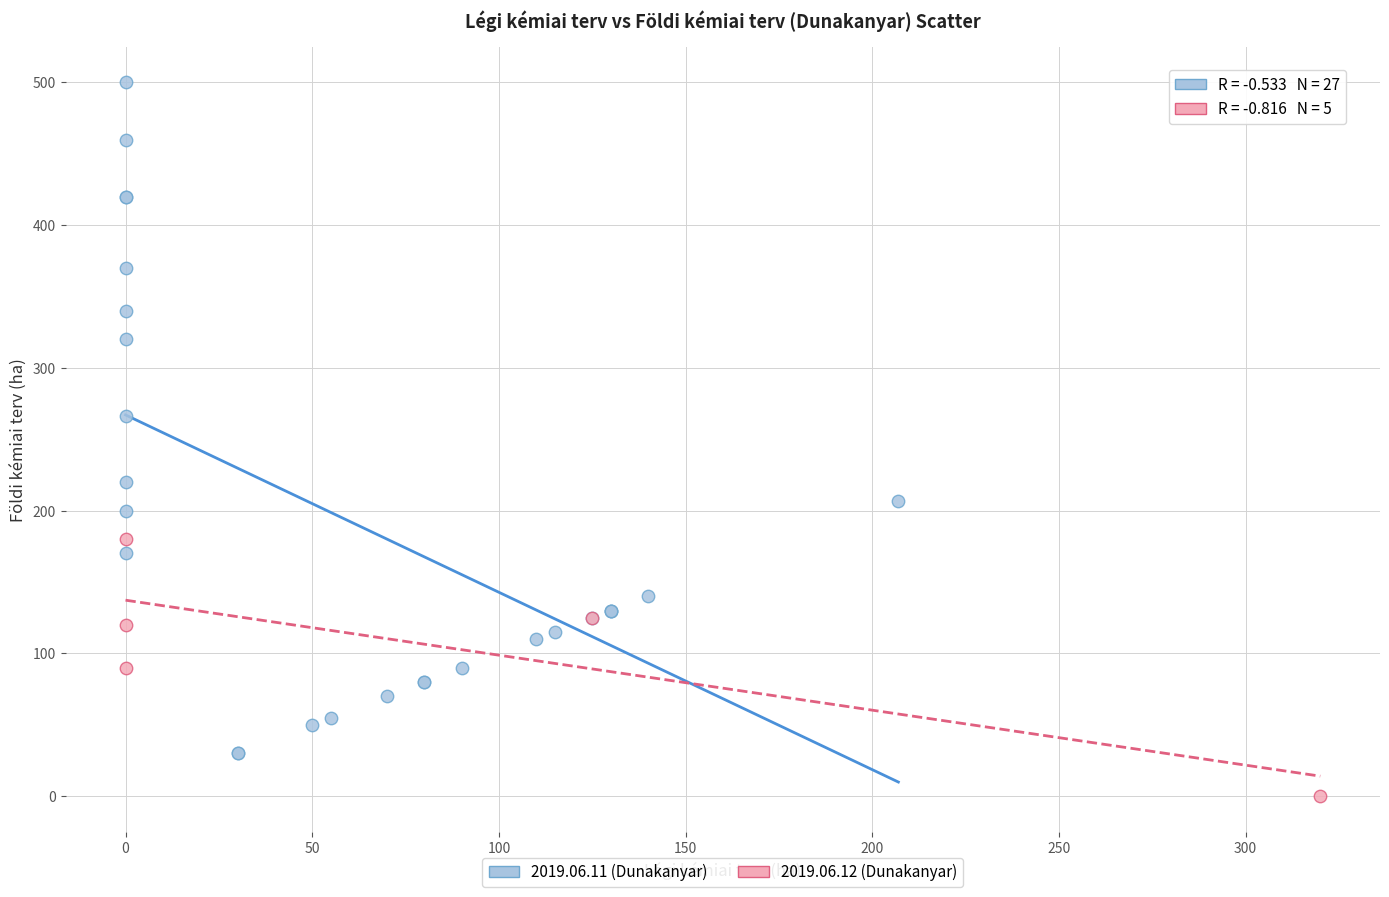

Which series contains the highest Y value?

2019.06.11 (Dunakanyar)